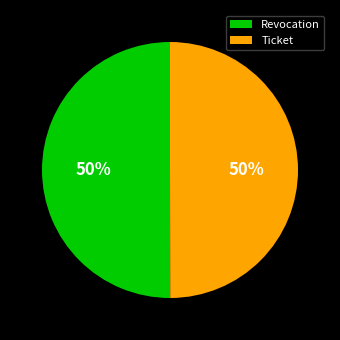

Count the number of slices in the pie.

2